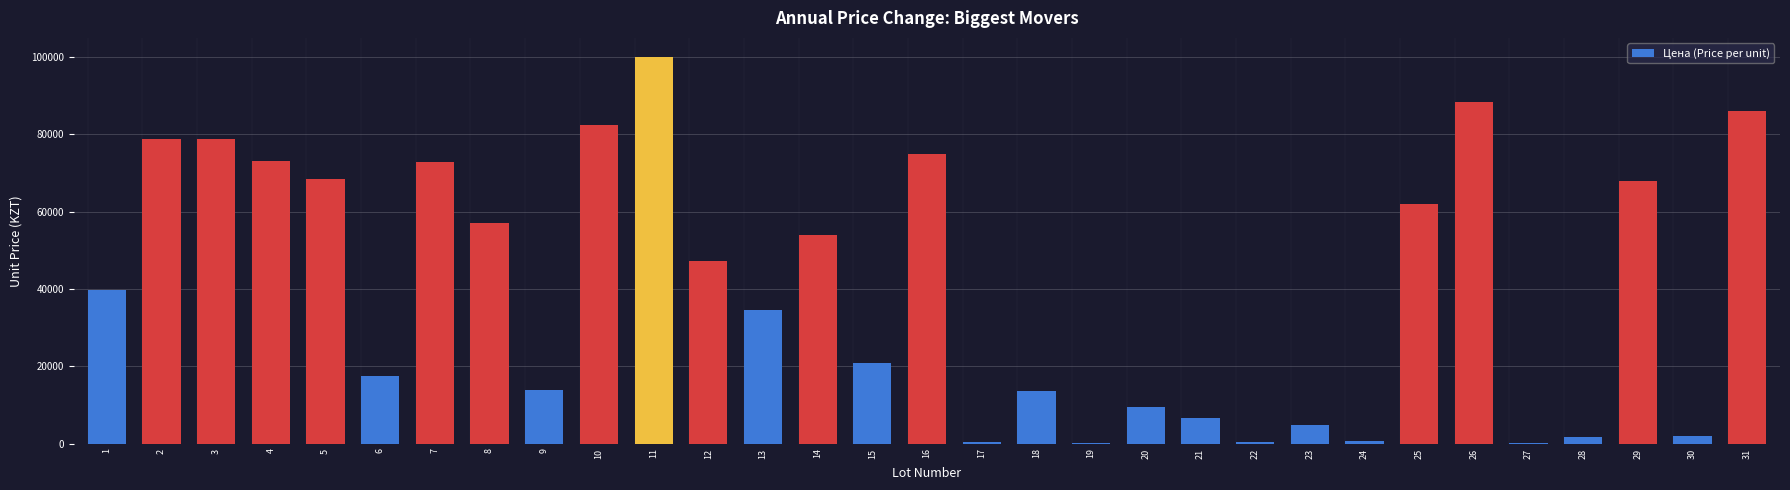

What is the change in value from 3 to 13?

-44305